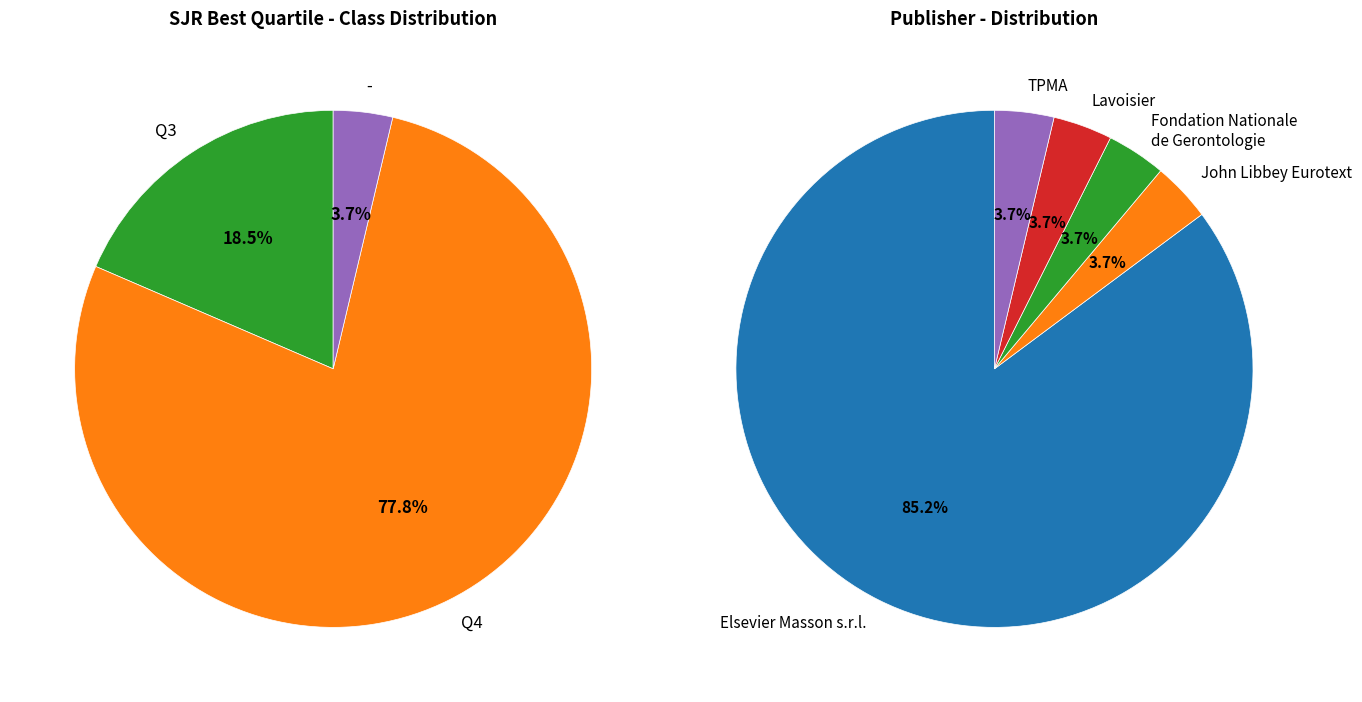

Which has a higher value, Q2 or Q3?

Q3